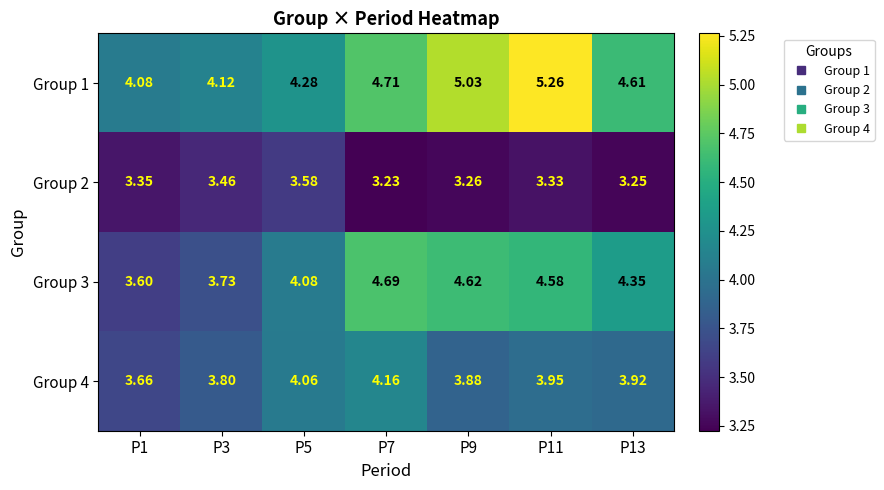

Which series has the widest spread of values?

Group 1